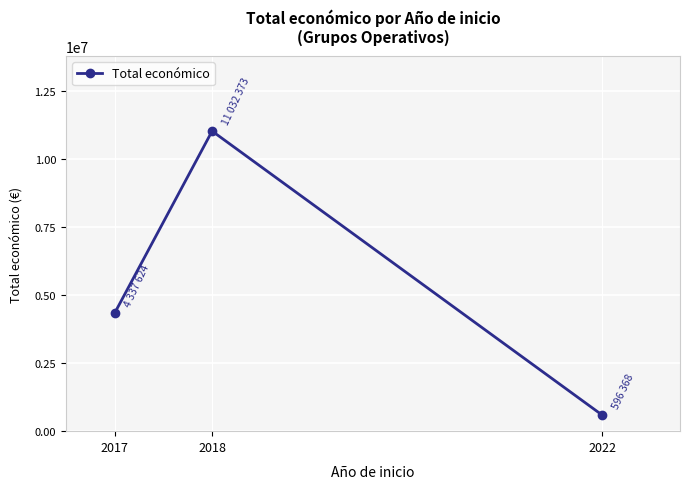

How many lines are shown in the chart?

1